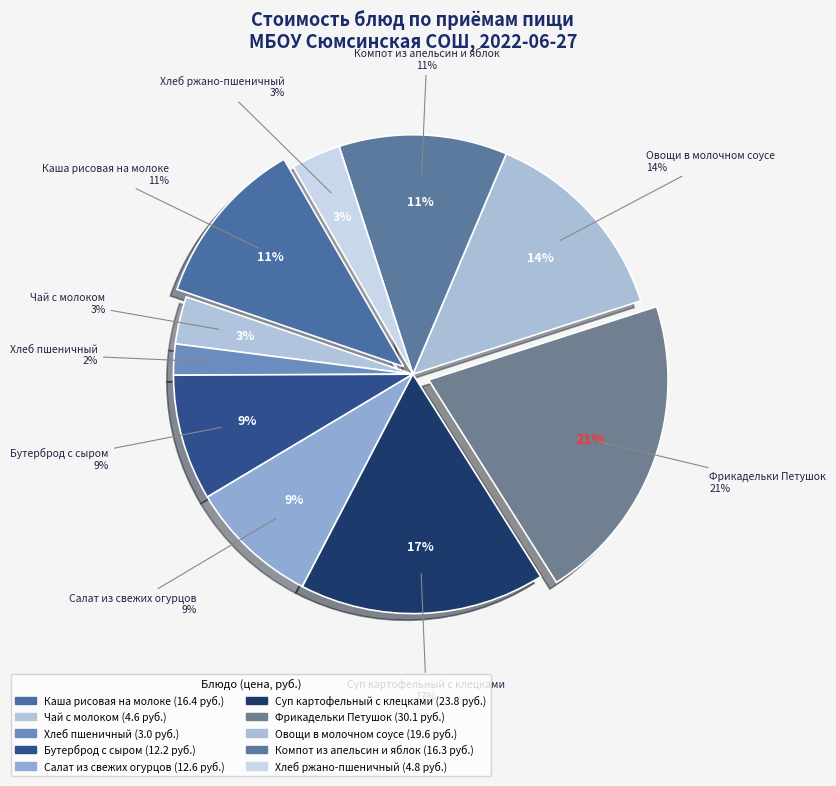

Rank the categories by value from highest to lowest.

Фрикадельки Петушок, Суп картофельный с клецками, Овощи в молочном соусе, Каша рисовая на молоке, Компот из апельсин и яблок, Салат из свежих огурцов, Бутерброд с сыром, Хлеб ржано-пшеничный, Чай с молоком, Хлеб пшеничный